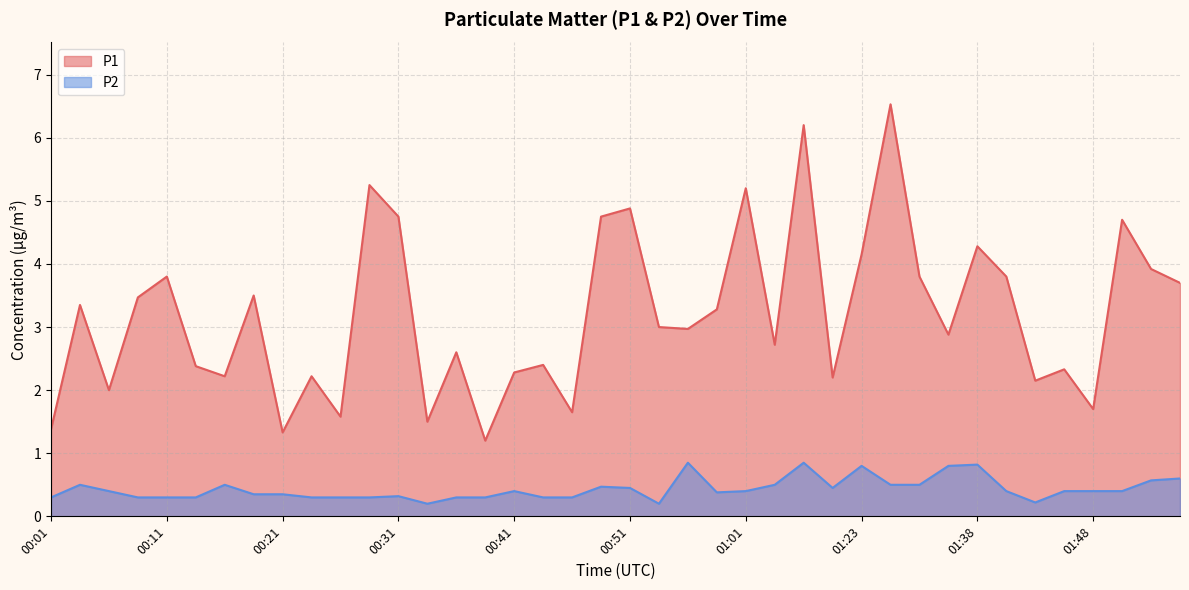

What is the approximate value of P1 at 01:09?

2.2